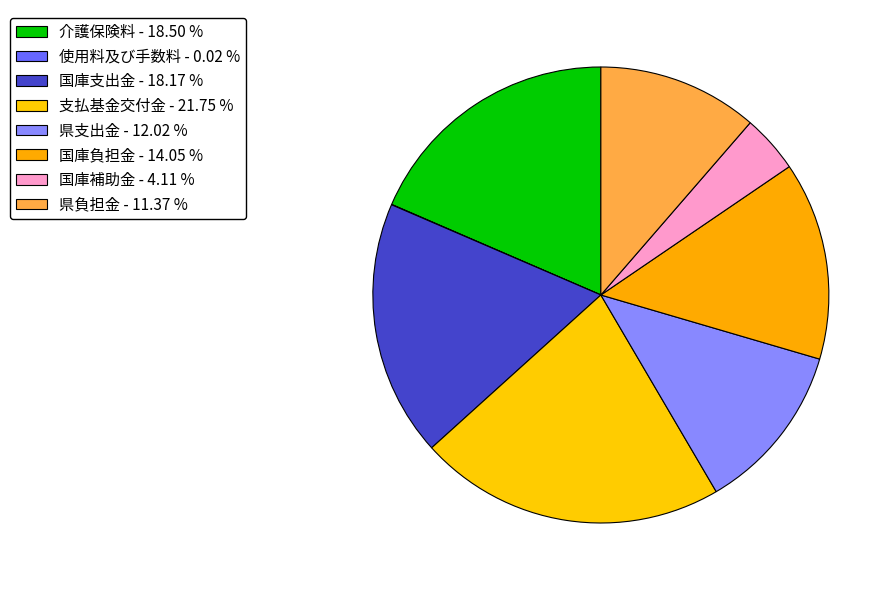

What is the change in value from 支払基金交付金 to 国庫補助金?

-65070860